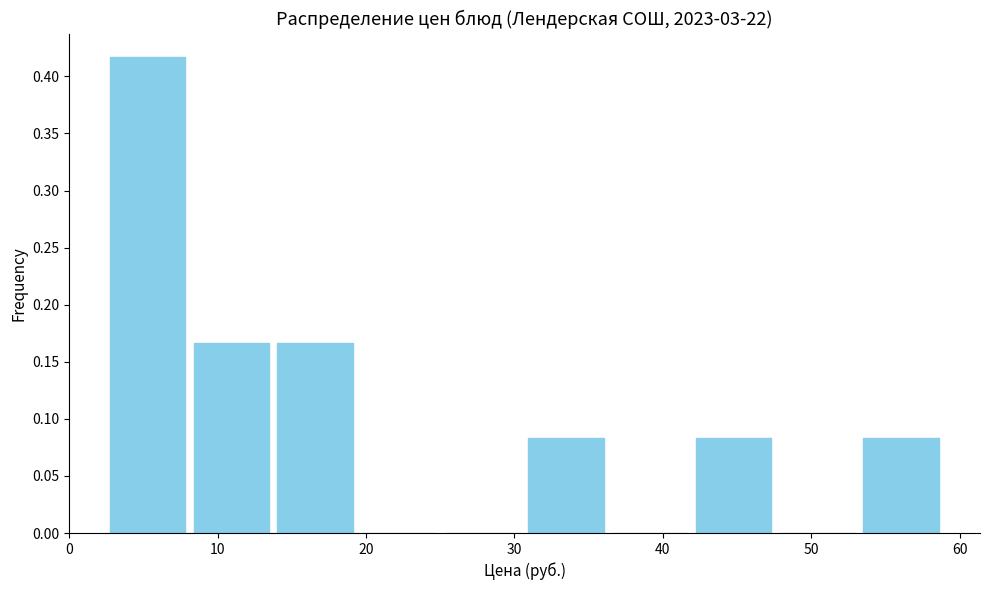

How tall is the bar that spans 2 to 8 on the x-axis? Neither the bar edges nor the heights are printed on the chart, so give them approximately, as read against the axes.

0.415